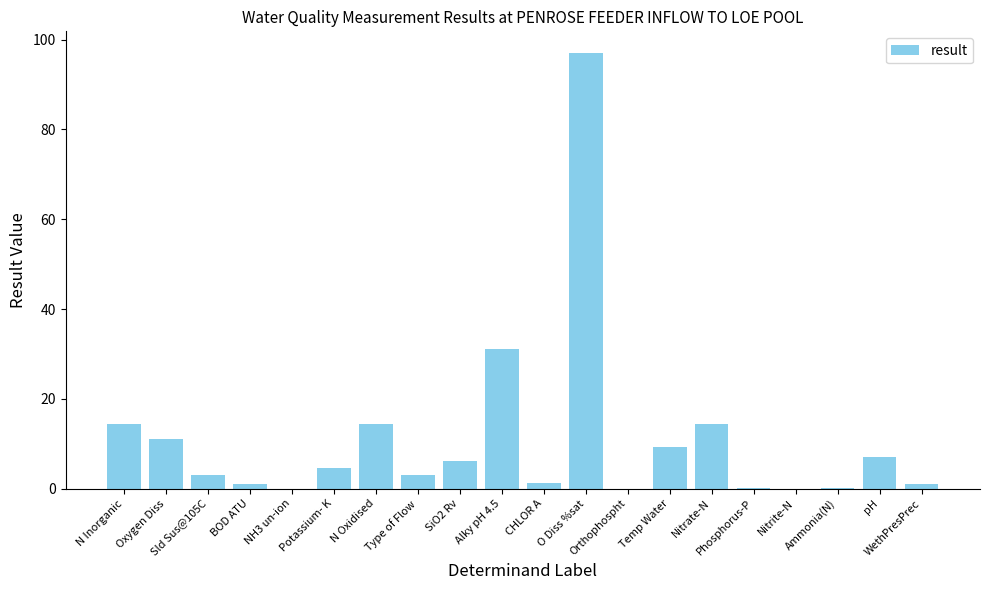

The value at CHLOR A is 1.2. True or false?

True